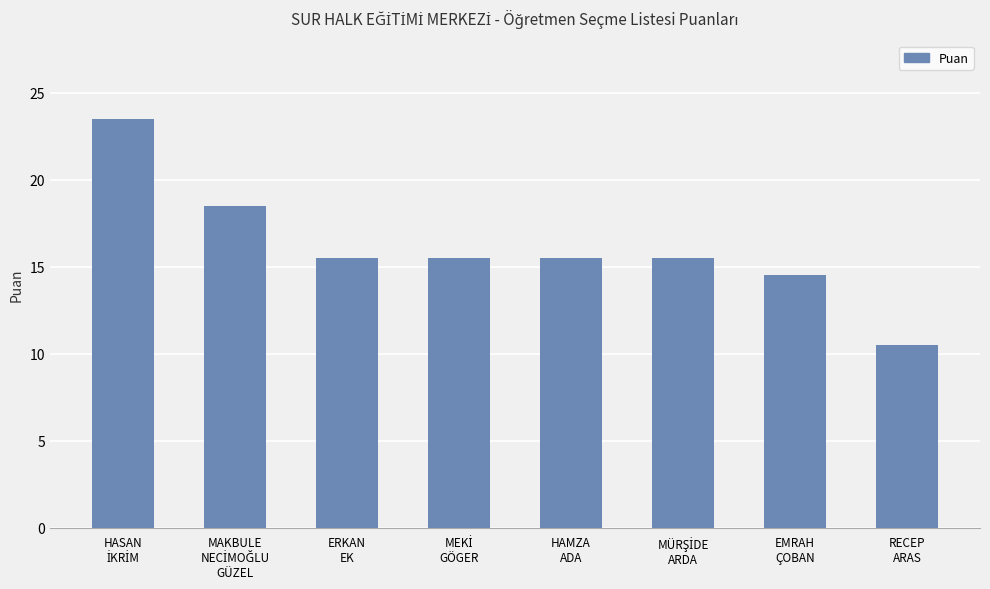

Count the number of categories in the chart.

8